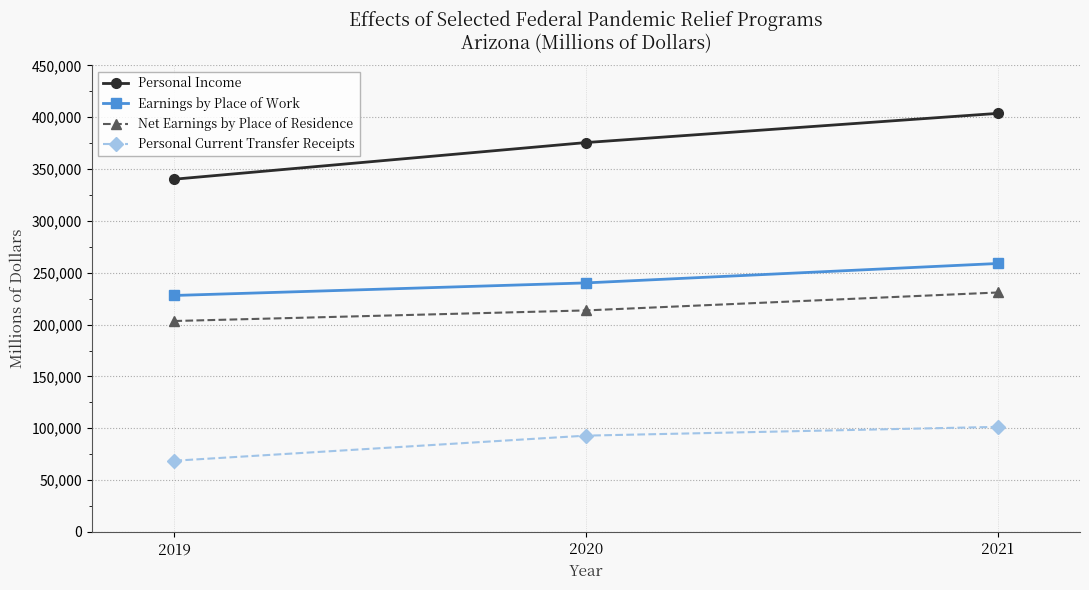

At 2021, list the series in order from smallest to largest.

Personal Current Transfer Receipts, Net Earnings by Place of Residence, Earnings by Place of Work, Personal Income